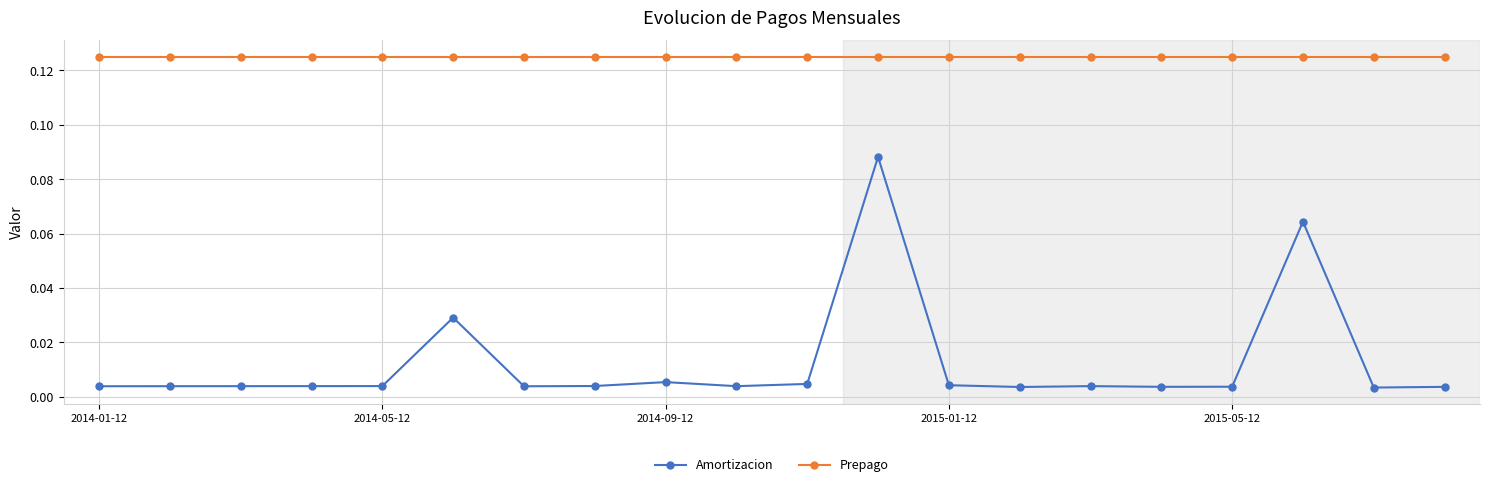

Rank the series by their maximum value, from lowest to highest.

Amortizacion, Prepago